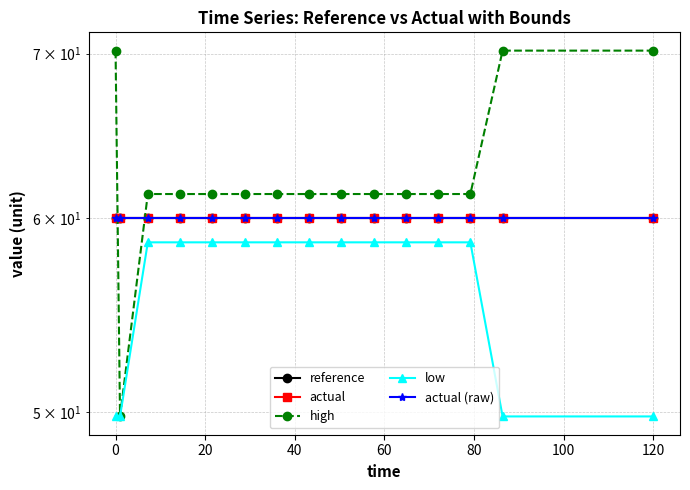

Which series has the widest spread of values?

high